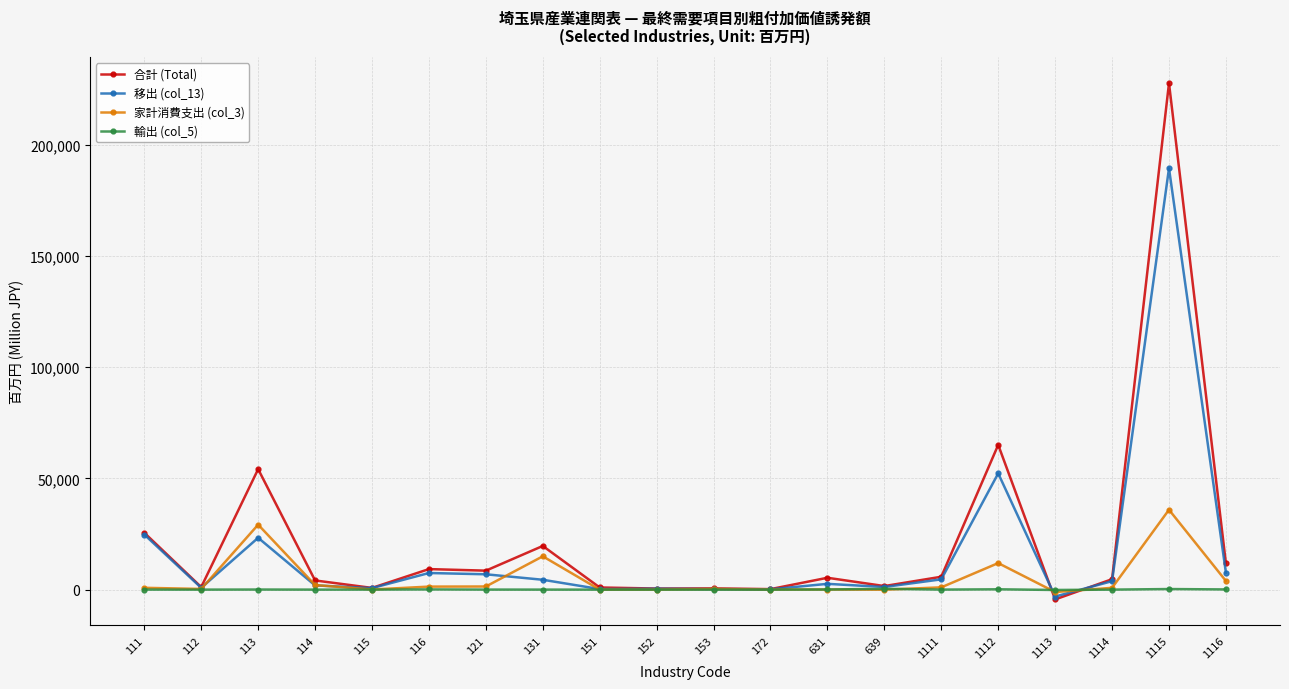

Rank the series by their maximum value, from highest to lowest.

合計 (Total), 移出 (col_13), 家計消費支出 (col_3), 輸出 (col_5)